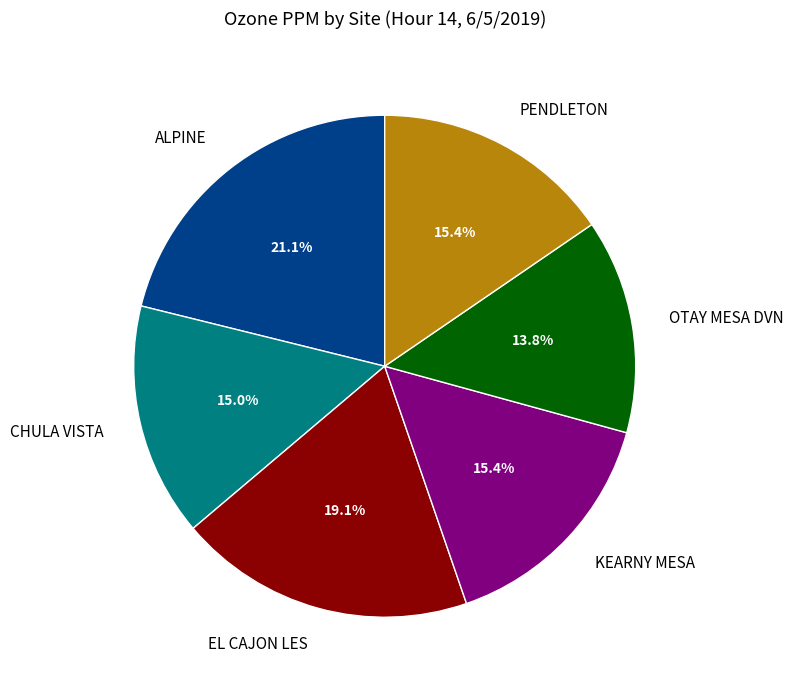

What is the smallest slice in the pie chart?

OTAY MESA DVN